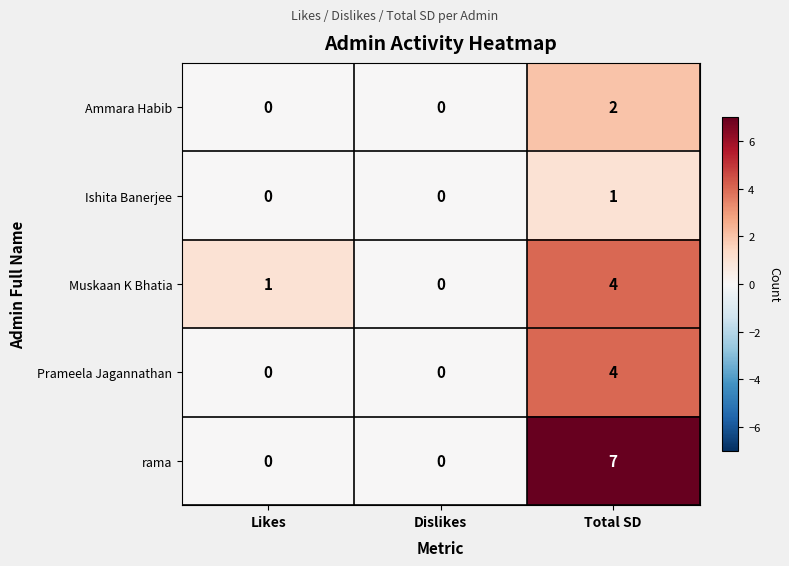

Count the Ammara Habib values in the range 0 to 2.

3